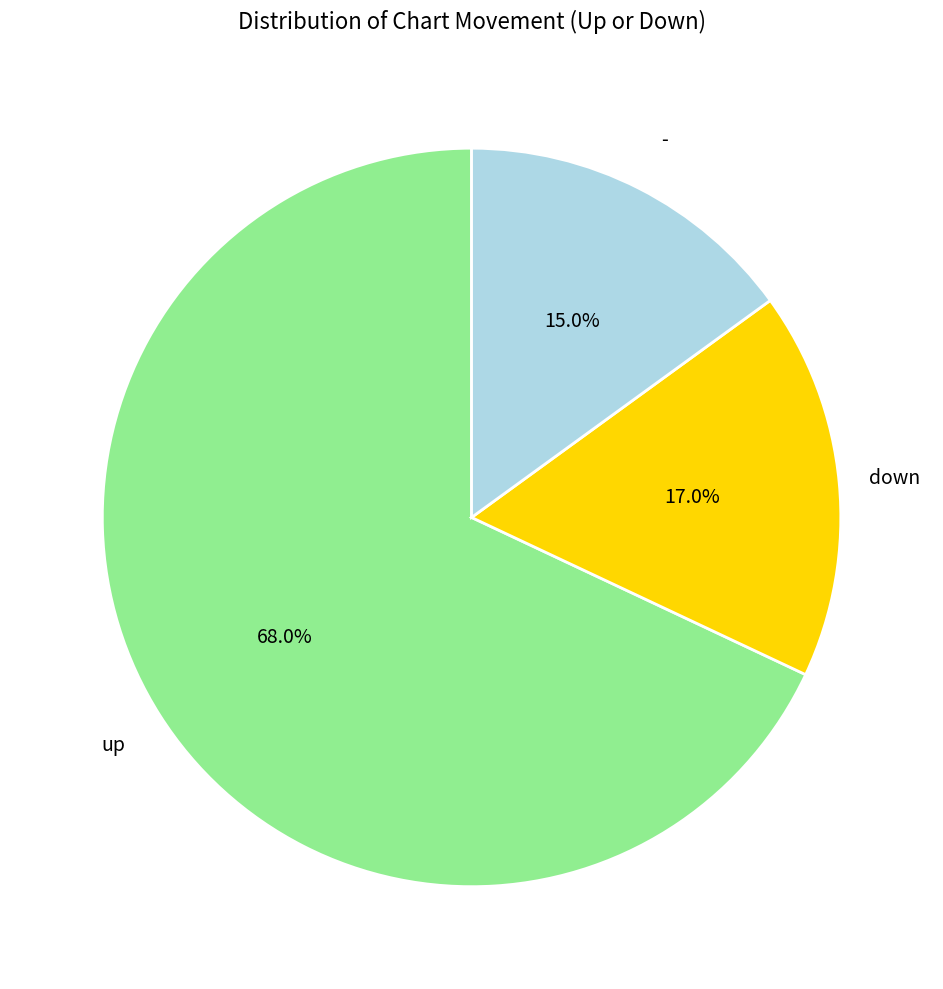

Does any single category account for the majority?

Yes